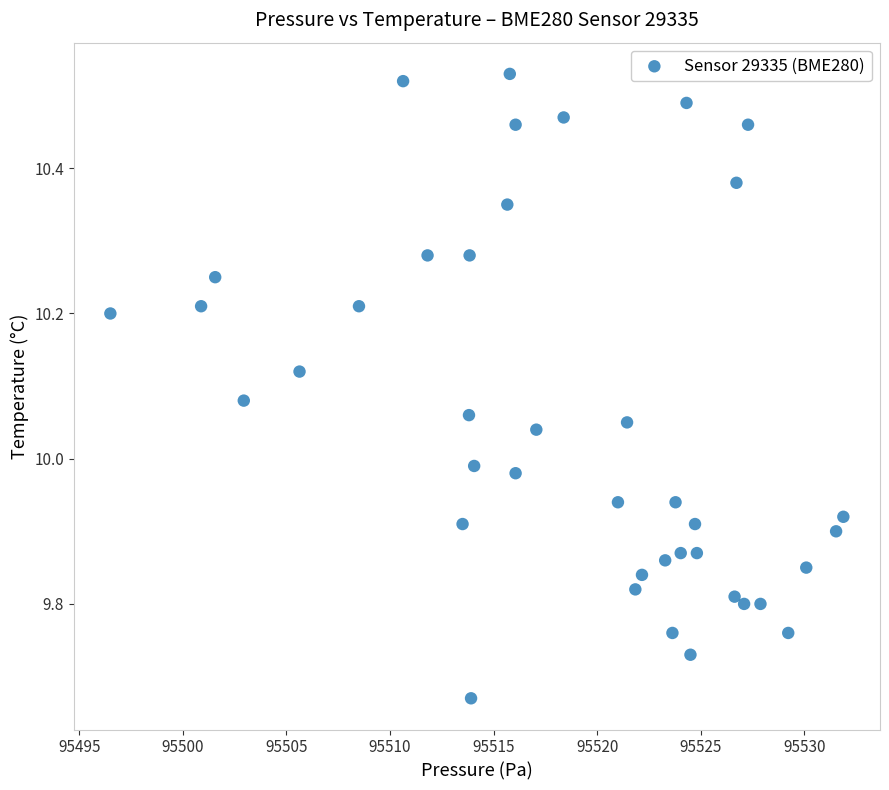

What is the range of Y values (max minus min)?

0.9